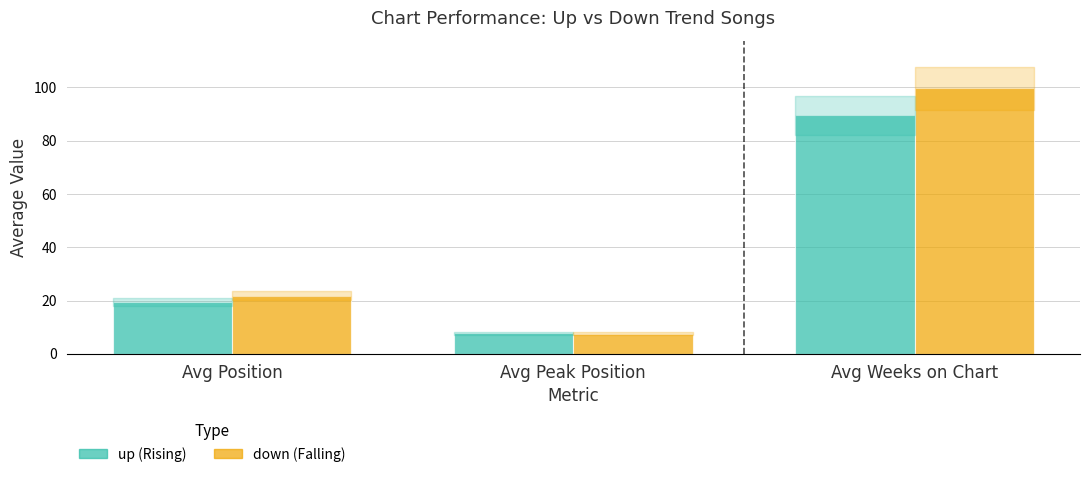

What is the total value across all series at Avg Position?

41.2